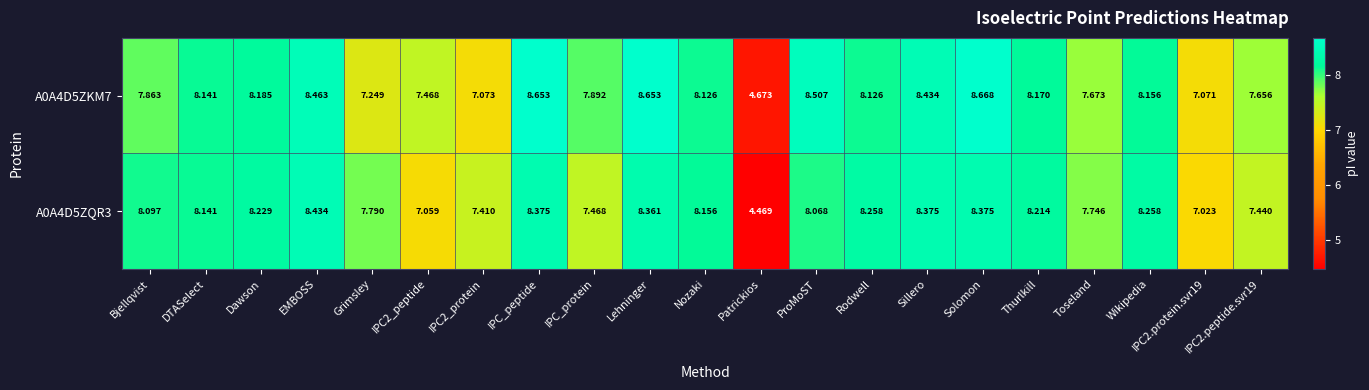

At which label does A0A4D5ZKM7 first exceed 8?

DTASelect